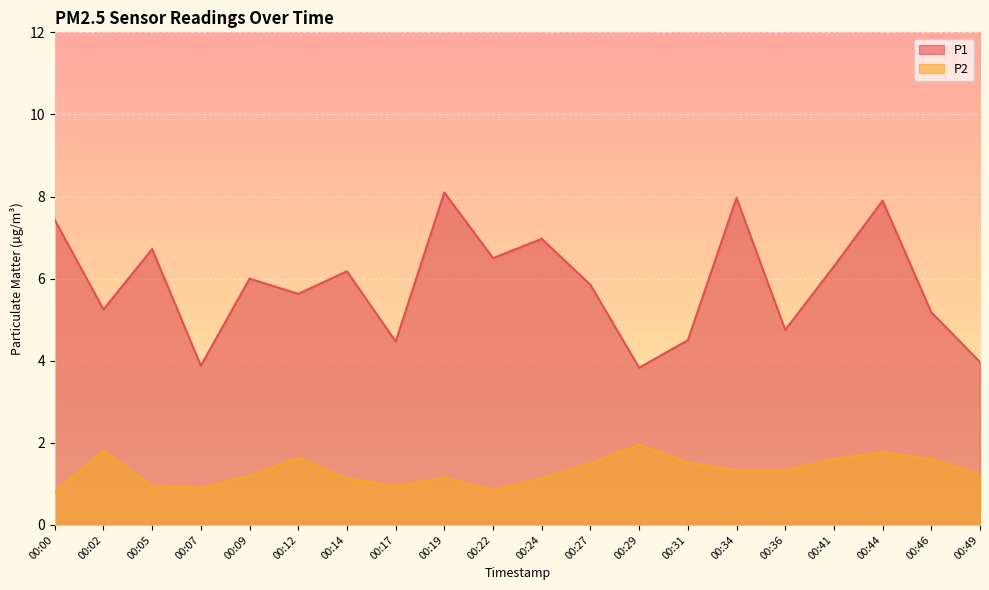

What is the maximum value shown in the chart?

8.1